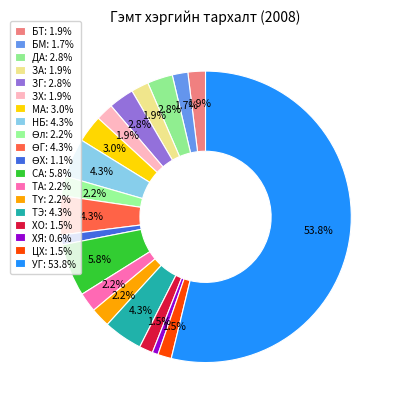

What percentage do ЗГ and БМ together represent?

4.5%